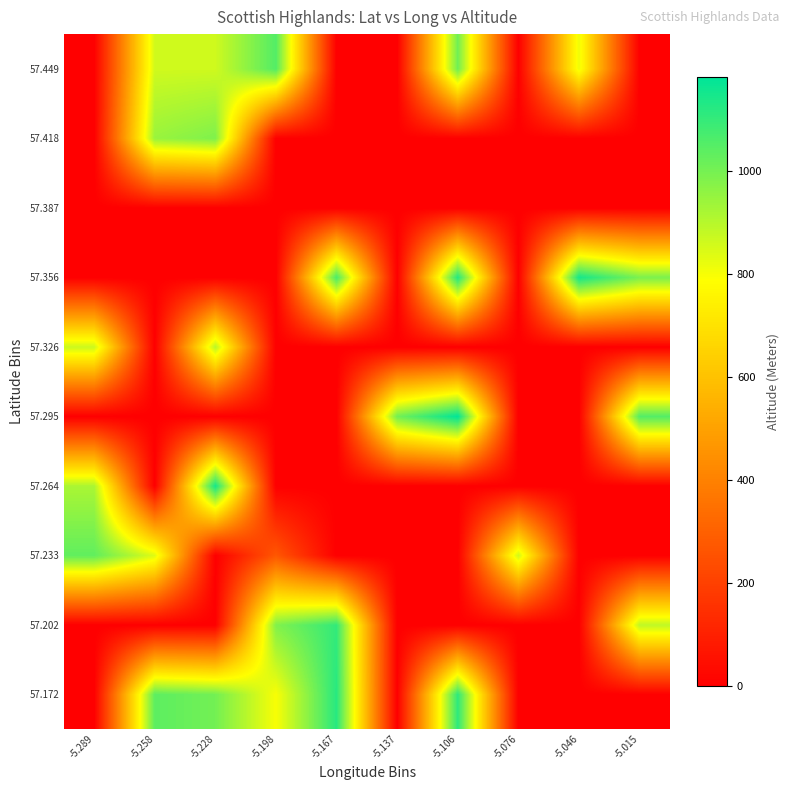

Reading left to right, what are all the values shown in this chart?

57.172: -5.289=0	-5.258=1038	-5.228=1003	-5.198=798	-5.167=1120	-5.137=0	-5.106=1110	-5.076=0	-5.046=0	-5.015=0
57.202: -5.289=0	-5.258=0	-5.228=0	-5.198=982	-5.167=1102	-5.137=0	-5.106=0	-5.076=0	-5.046=0	-5.015=889
57.233: -5.289=1032	-5.258=839	-5.228=0	-5.198=270	-5.167=0	-5.137=0	-5.106=0	-5.076=863	-5.046=0	-5.015=0
57.264: -5.289=918	-5.258=0	-5.228=1151	-5.198=0	-5.167=0	-5.137=0	-5.106=0	-5.076=0	-5.046=0	-5.015=0
57.295: -5.289=0	-5.258=0	-5.228=0	-5.198=0	-5.167=0	-5.137=1005	-5.106=1183	-5.076=0	-5.046=0	-5.015=1054
57.326: -5.289=868	-5.258=0	-5.228=899	-5.198=0	-5.167=0	-5.137=0	-5.106=0	-5.076=0	-5.046=0	-5.015=0
57.356: -5.289=0	-5.258=0	-5.228=0	-5.198=0	-5.167=1069	-5.137=0	-5.106=1129	-5.076=0	-5.046=1150	-5.015=992
57.387: -5.289=0	-5.258=0	-5.228=0	-5.198=0	-5.167=0	-5.137=0	-5.106=0	-5.076=0	-5.046=0	-5.015=0
57.418: -5.289=0	-5.258=945	-5.228=986	-5.198=0	-5.167=0	-5.137=0	-5.106=0	-5.076=0	-5.046=0	-5.015=0
57.449: -5.289=0	-5.258=862	-5.228=863	-5.198=1053	-5.167=0	-5.137=0	-5.106=1007	-5.076=0	-5.046=814	-5.015=0